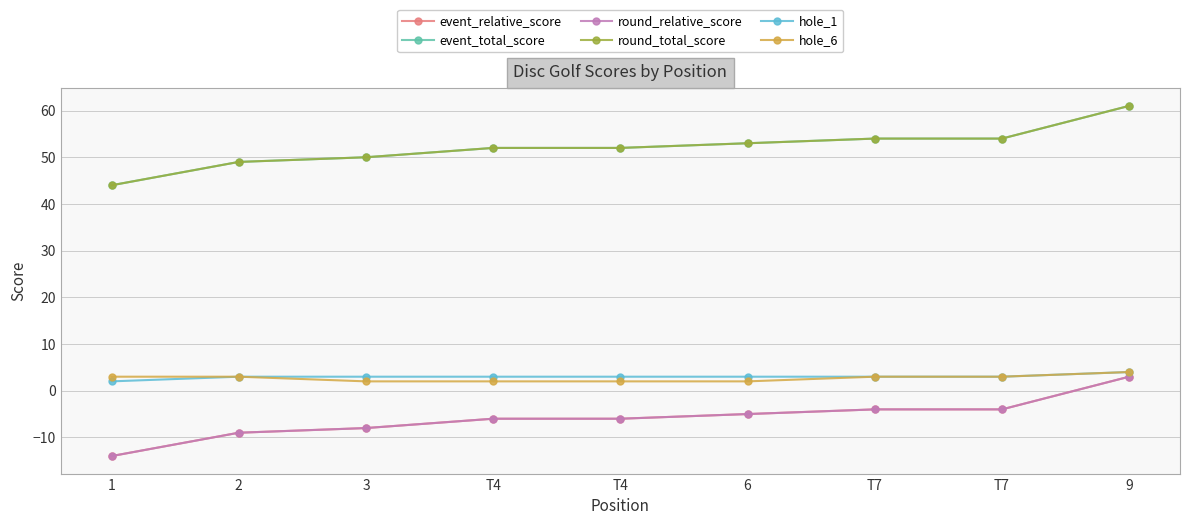

How many hole_6 values are between 2 and 3?

8